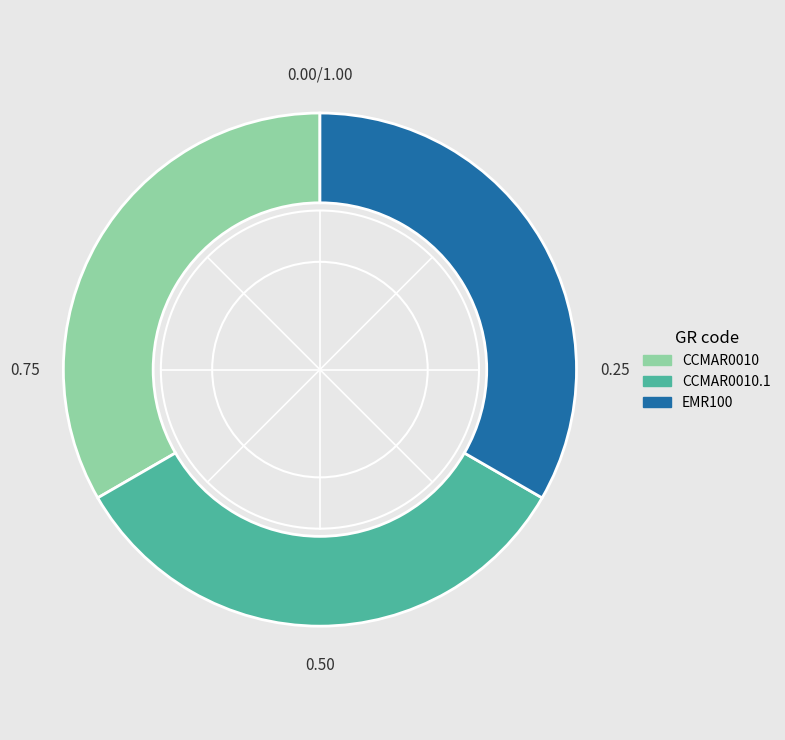

The EMR100 slice represents 33% of the pie. True or false?

True